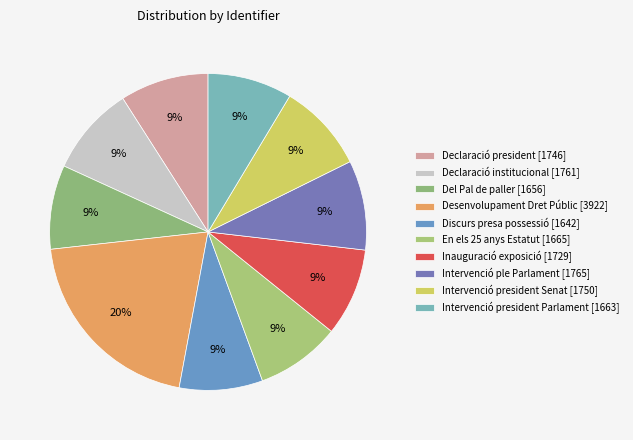

Which category has the biggest portion of the pie?

Desenvolupament Dret Públic [3922]